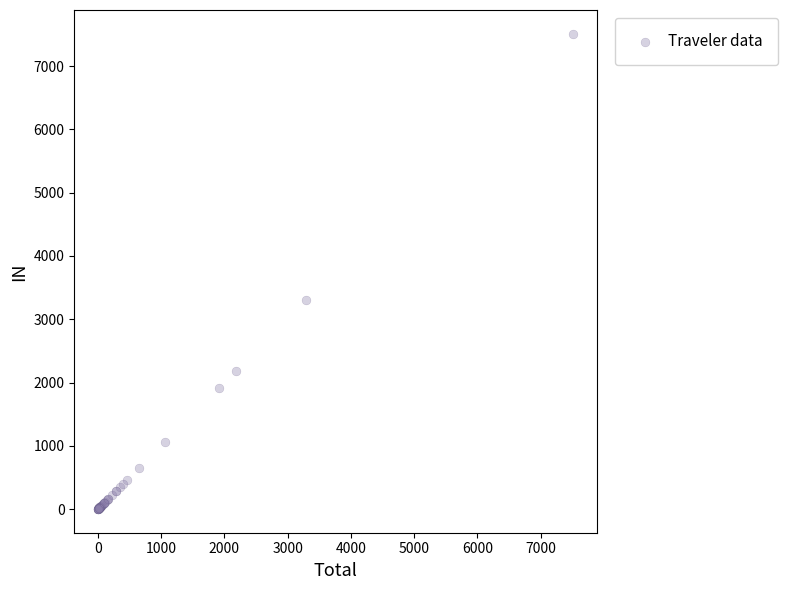

What Y value in the scatter plot is closest to 3756?

3296.8